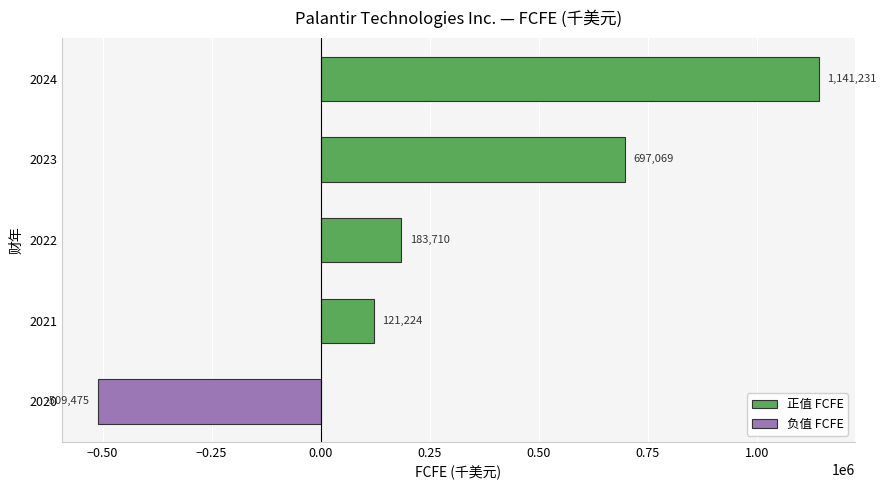

Reading bottom to top, list all the values displayed in this chart.

2020=-509475	2021=121224	2022=183710	2023=697069	2024=1141231